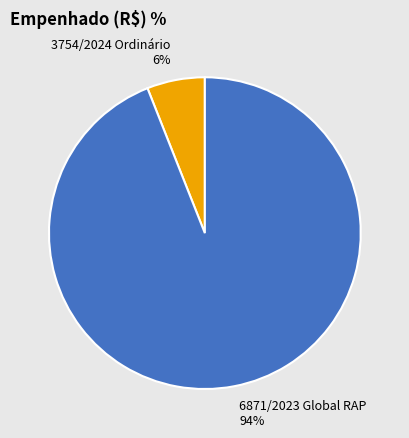

How many segments does this pie chart have?

2